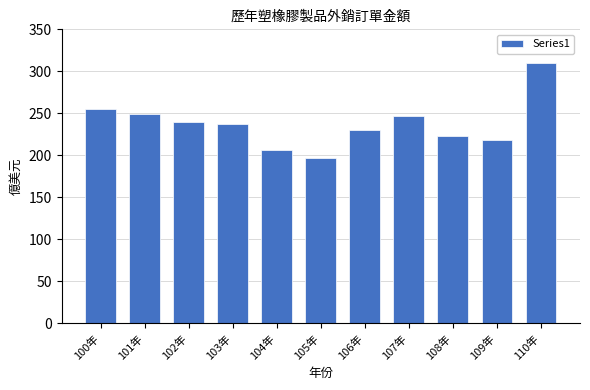

Reading left to right, extract all data points from this chart.

100年=254.8	101年=248.9	102年=239.8	103年=237.6	104年=205.9	105年=197.4	106年=230.0	107年=247.1	108年=222.8	109年=217.8	110年=309.7